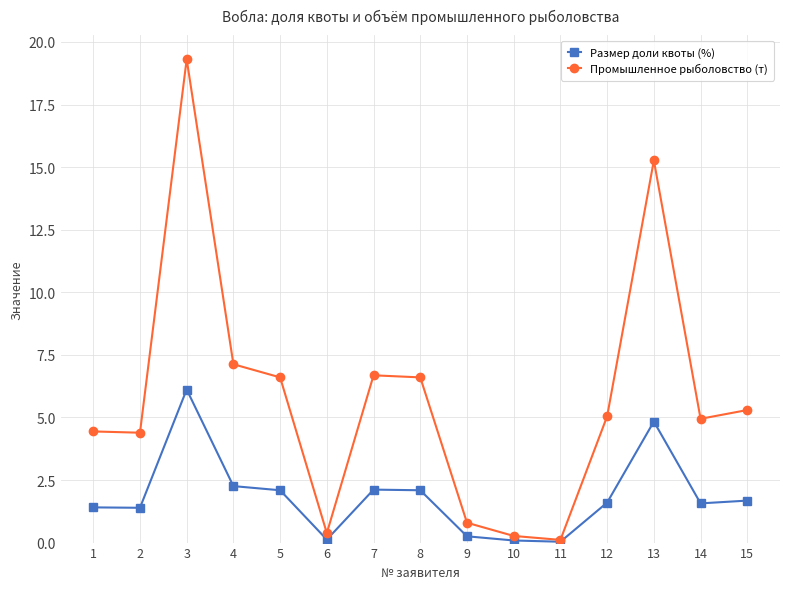

What is the value of the Промышленное рыболовство (т) point at the 9th from the left?

0.8